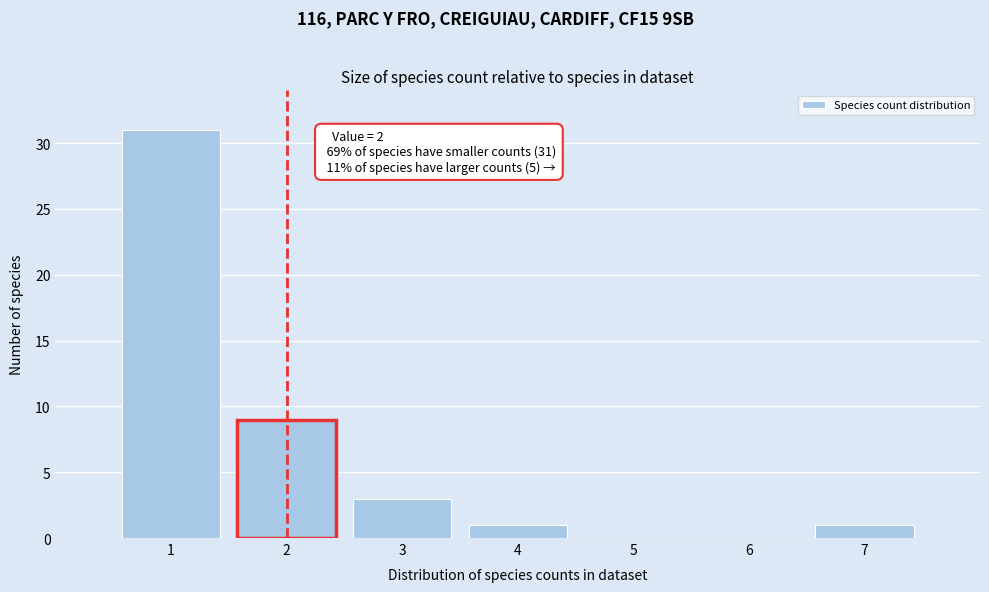

Over which range of the x-axis is the bar tallest?

0.5 to 1.5